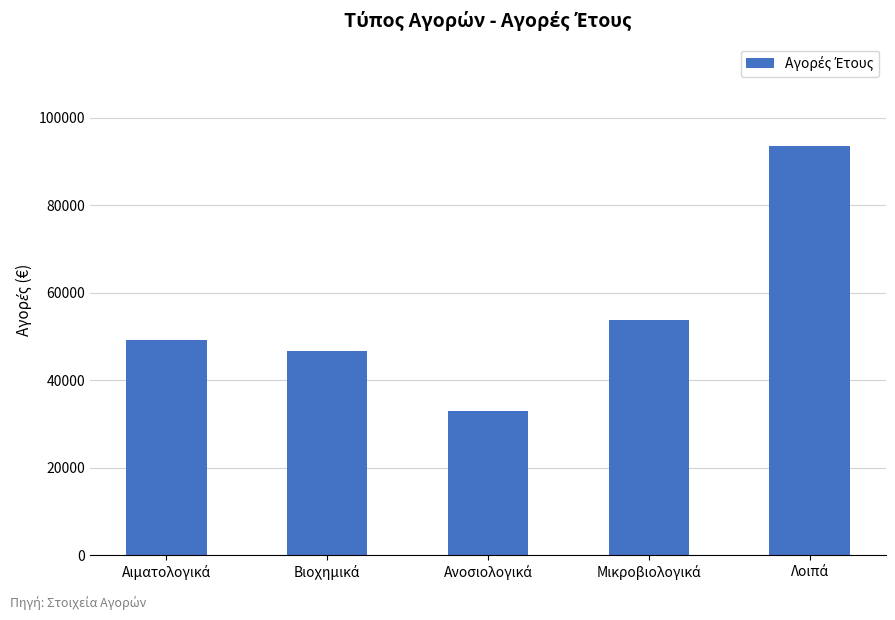

What is the greatest value displayed?

93516.1